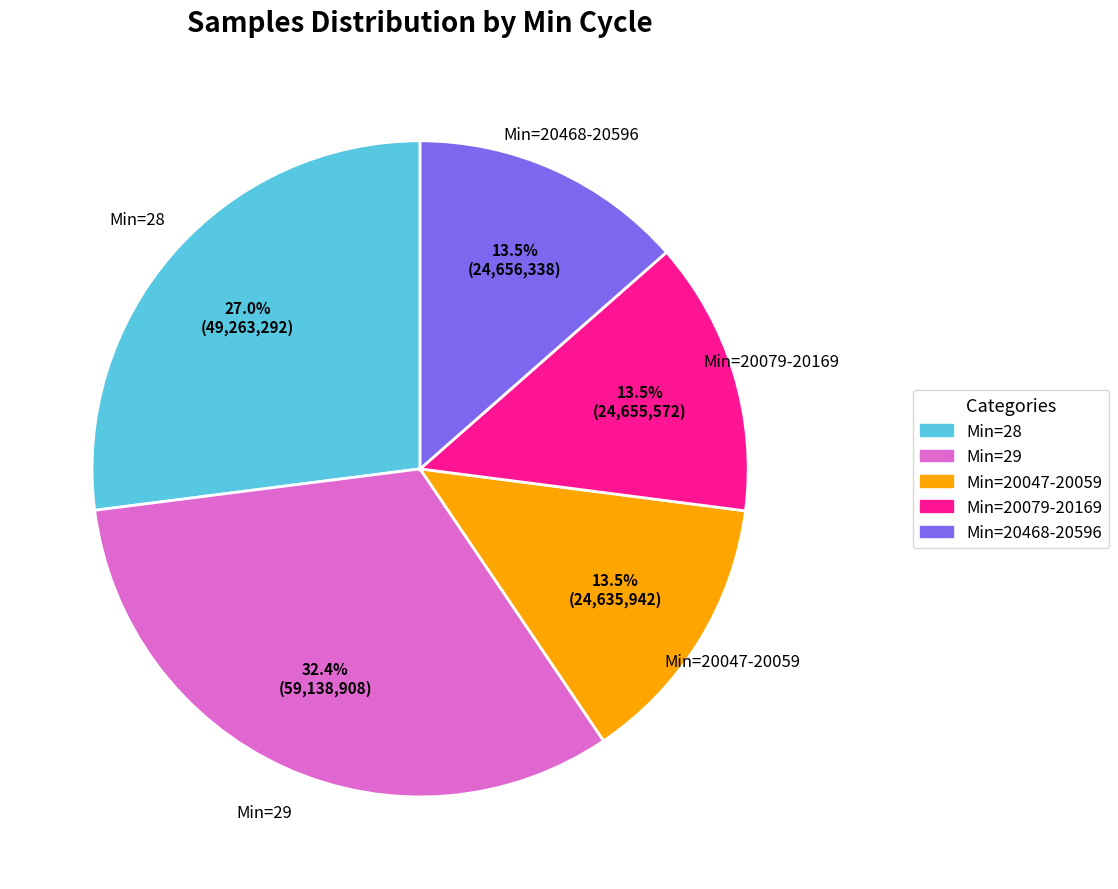

Is there a majority slice in this chart?

No